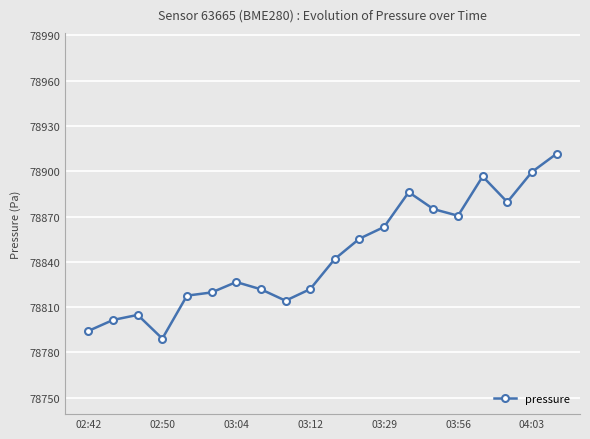

What is the difference between the second highest and minimum values?

110.3